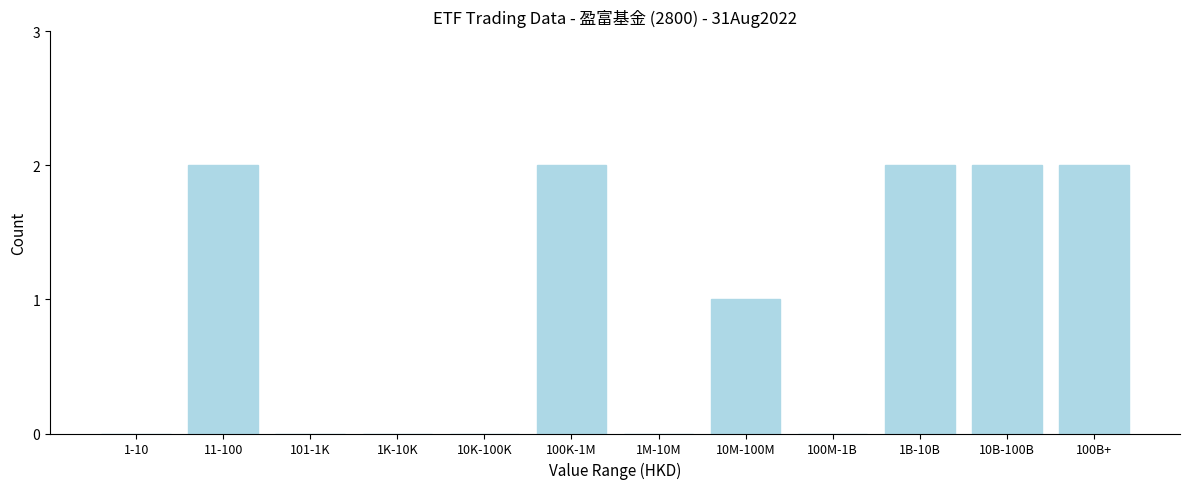

Reading left to right, extract all data points from this chart.

1-10=0	11-100=2	101-1K=0	1K-10K=0	10K-100K=0	100K-1M=2	1M-10M=0	10M-100M=1	100M-1B=0	1B-10B=2	10B-100B=2	100B+=2